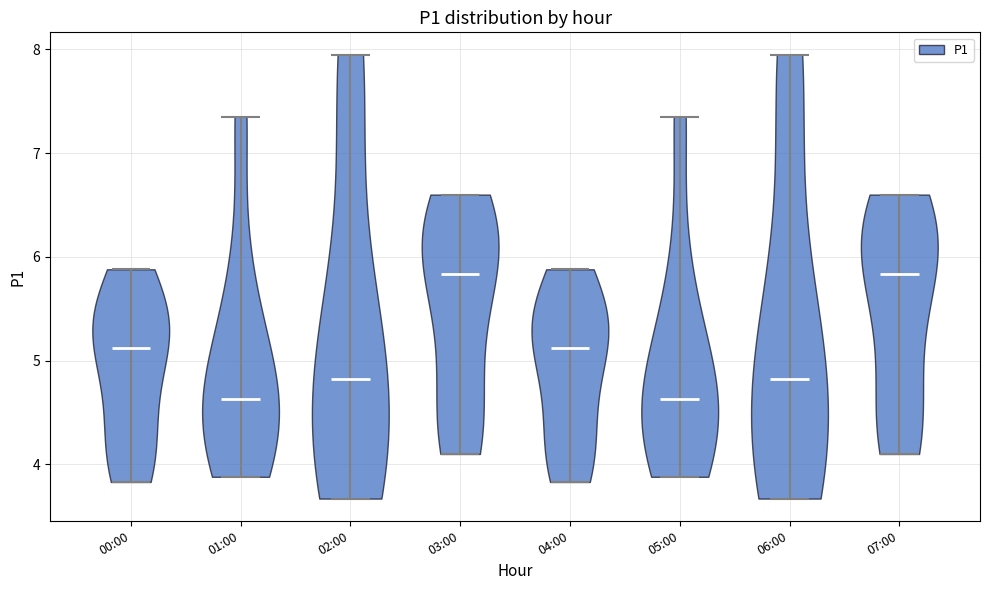

What is the highest point the violin for 07:00 reaches on the y-axis? The values are not printed on the chart, so give them approximately, as read against the axis.

6.6